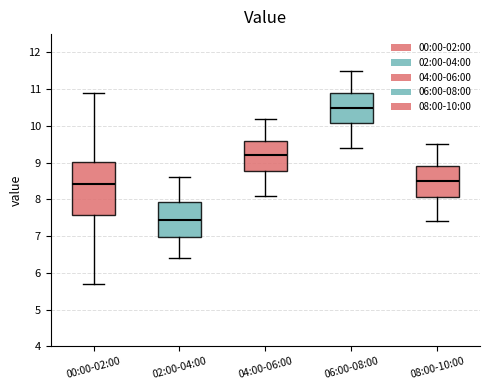

Reading left to right, transcribe this box plot: for each box, give where its median line is, the range the box spans, and where its two whiskers end, as read against the y-axis. The values are not printed on the chart, so give them approximately, as read against the axis.

00:00-02:00: median 8.4, box 7.6 to 9.0, whiskers 5.7 to 10.9
02:00-04:00: median 7.5, box 7.0 to 7.9, whiskers 6.4 to 8.6
04:00-06:00: median 9.2, box 8.8 to 9.6, whiskers 8.1 to 10.2
06:00-08:00: median 10.5, box 10.1 to 10.9, whiskers 9.4 to 11.5
08:00-10:00: median 8.5, box 8.1 to 8.9, whiskers 7.4 to 9.5